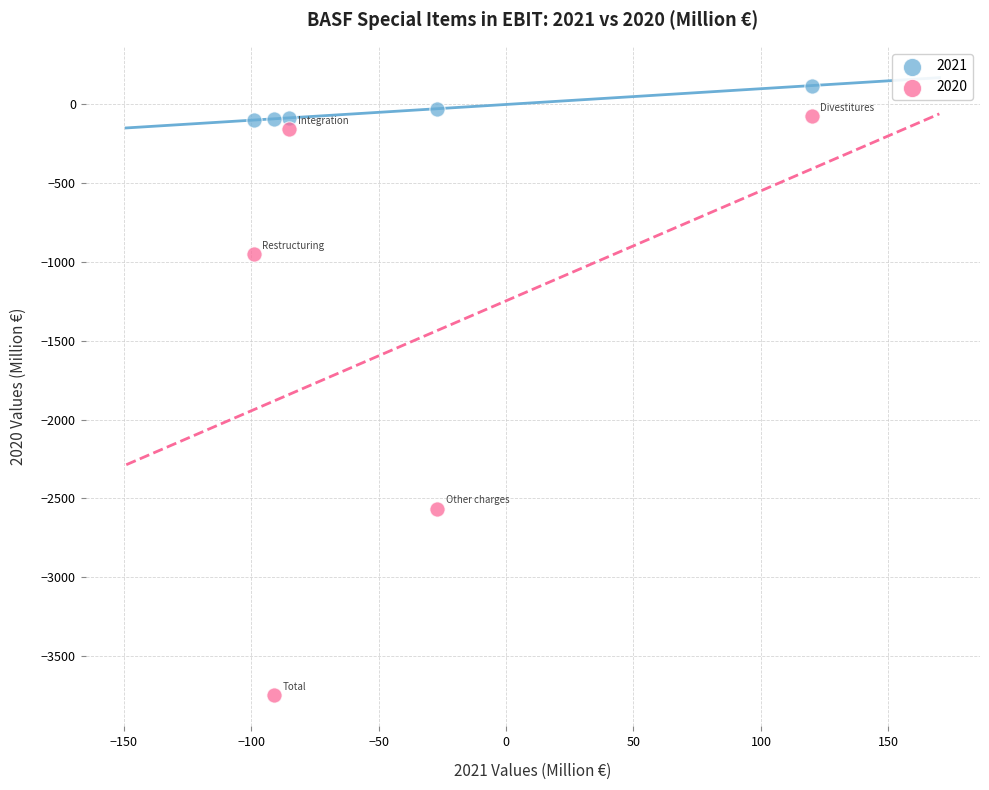

Which series has the largest Y range (max minus min)?

2020